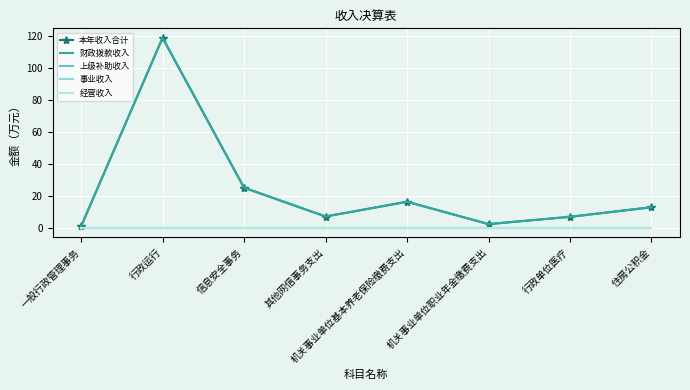

What is the value of the 财政拨款收入 point at the 6th from the left?

2.2